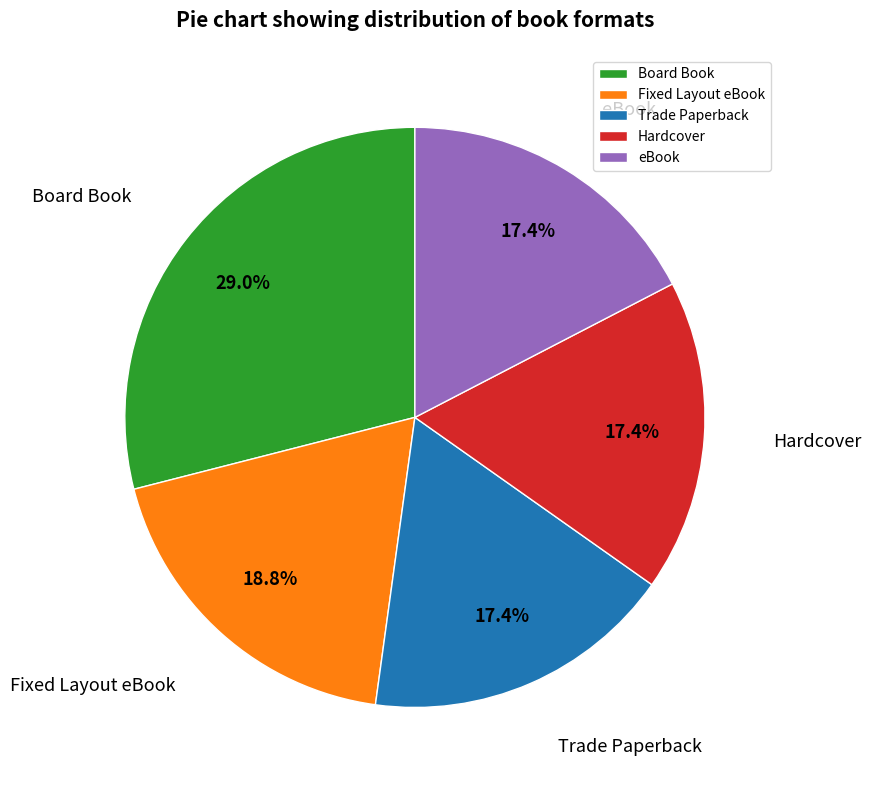

Count the number of slices in the pie.

5